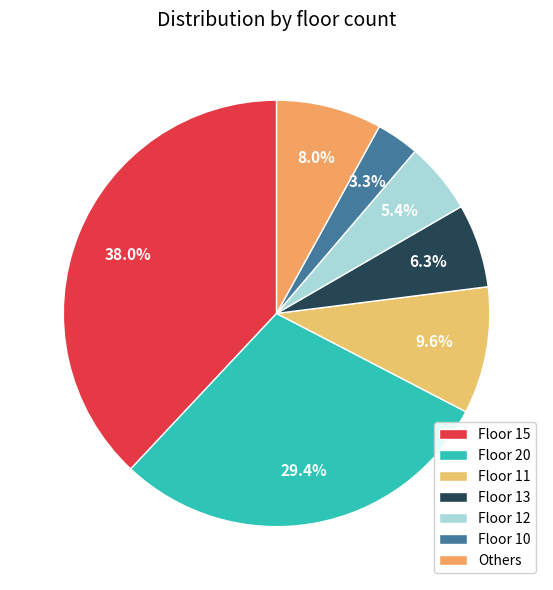

Rank the categories by value from lowest to highest.

Floor 10, Floor 12, Floor 13, Others, Floor 11, Floor 20, Floor 15